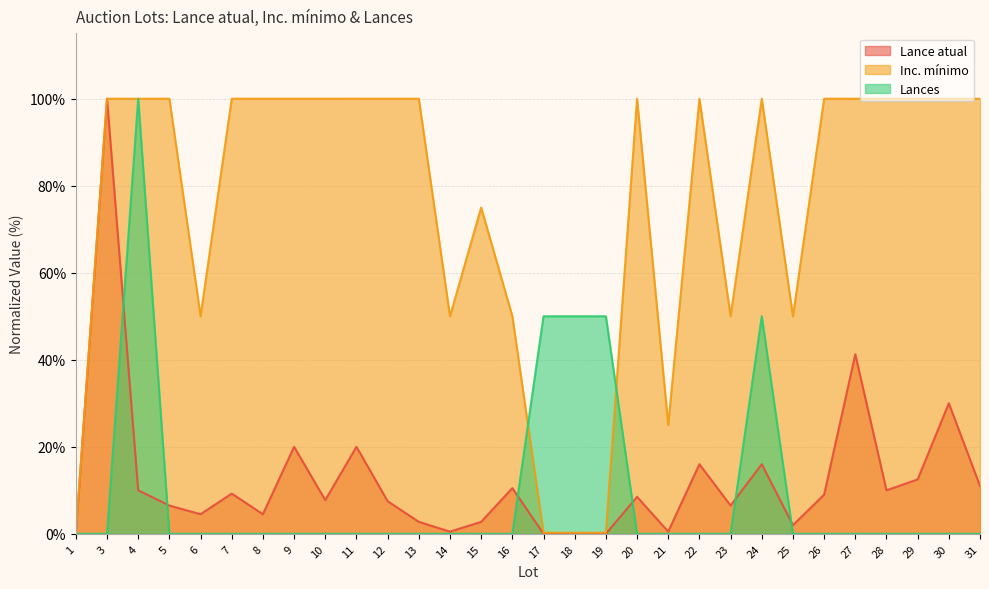

Which series has the widest spread of values?

Lances